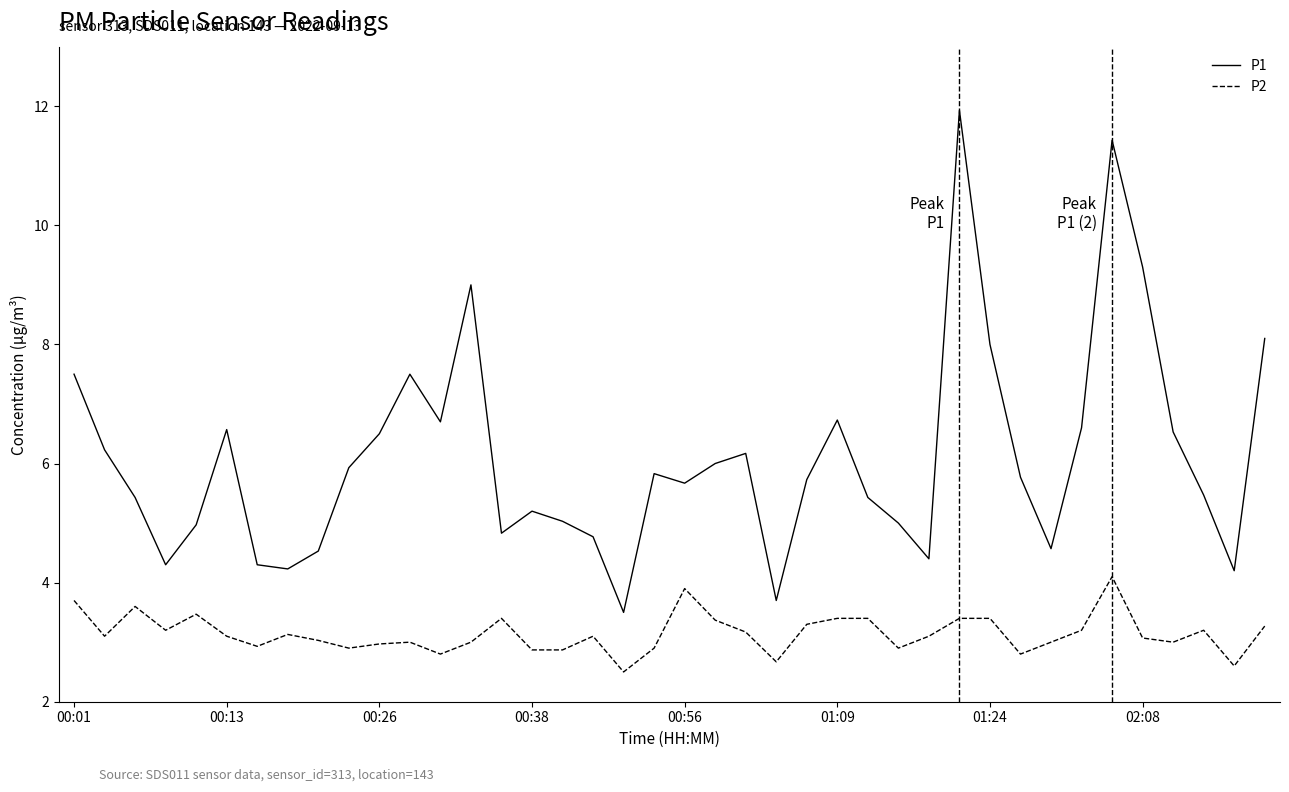

Which series has the largest total across all categories?

P1